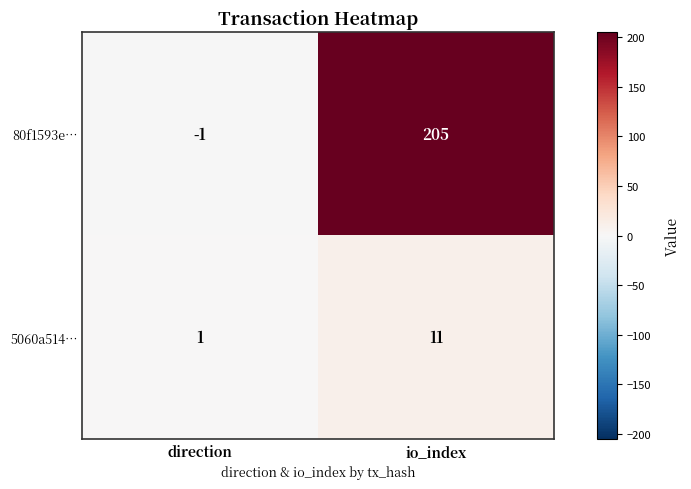

At which category does the chart reach its minimum across all series?

direction